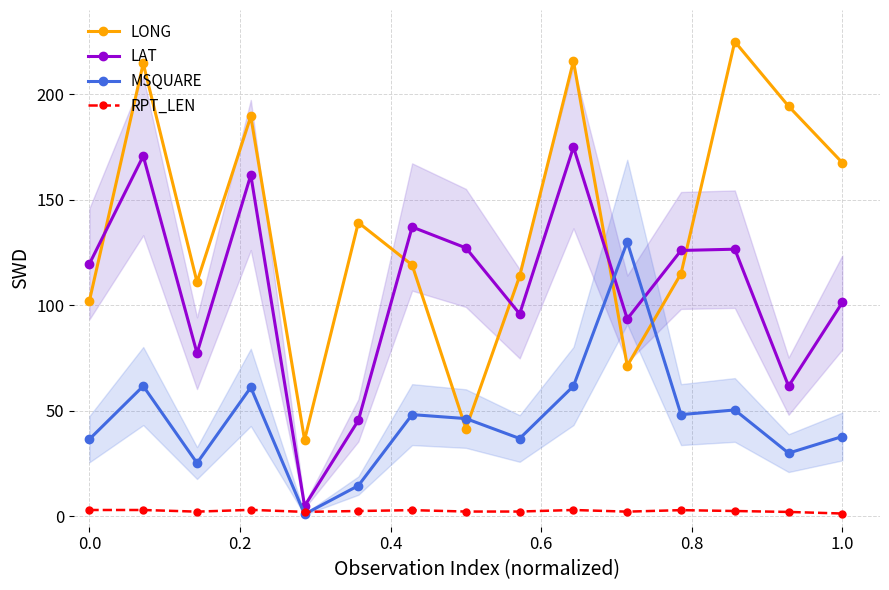

True or false: LONG has more than 0 points higher than both neighbors.

True